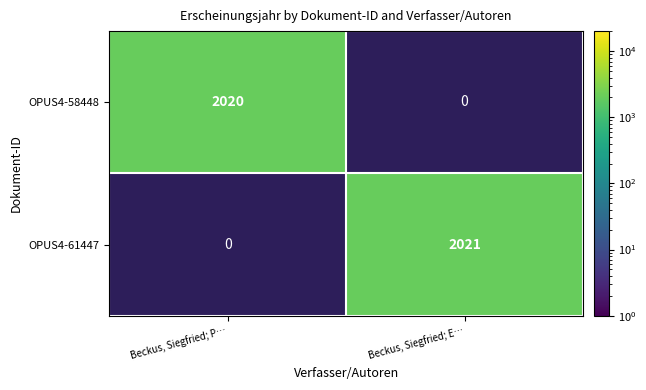

The value of OPUS4-61447 at Beckus, Siegfried; E… is 2021. True or false?

True